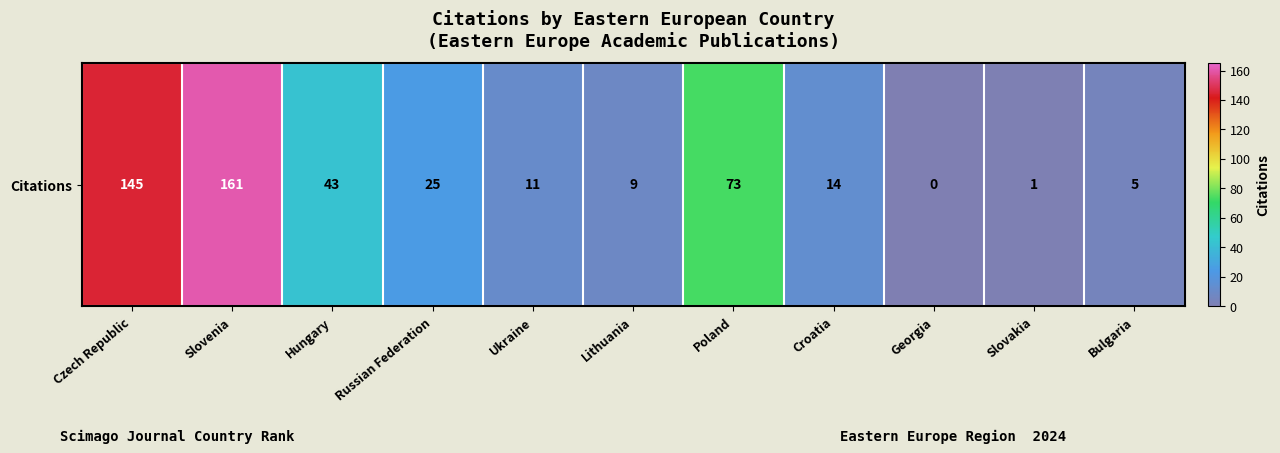

At which category does the chart reach its peak across all series?

Slovenia